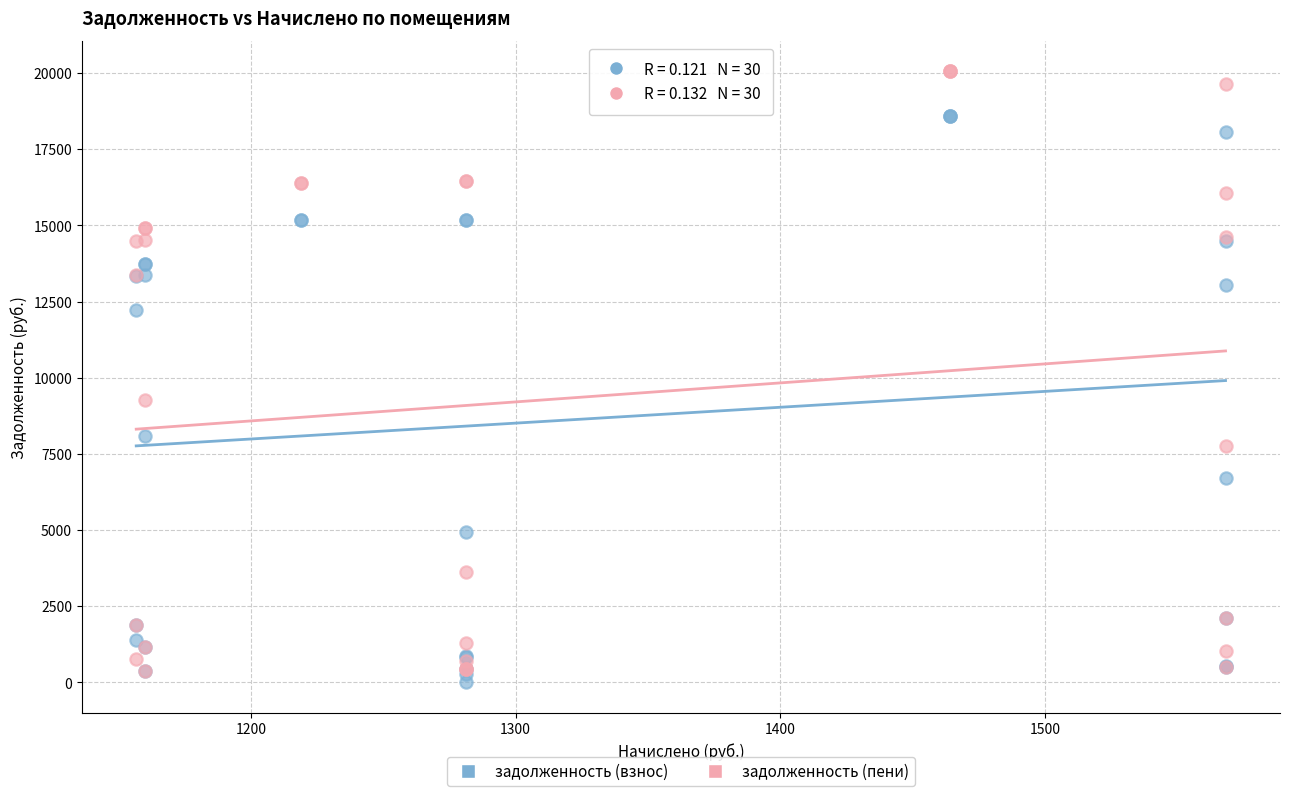

Which series has the largest Y range (max minus min)?

задолженность (пени)